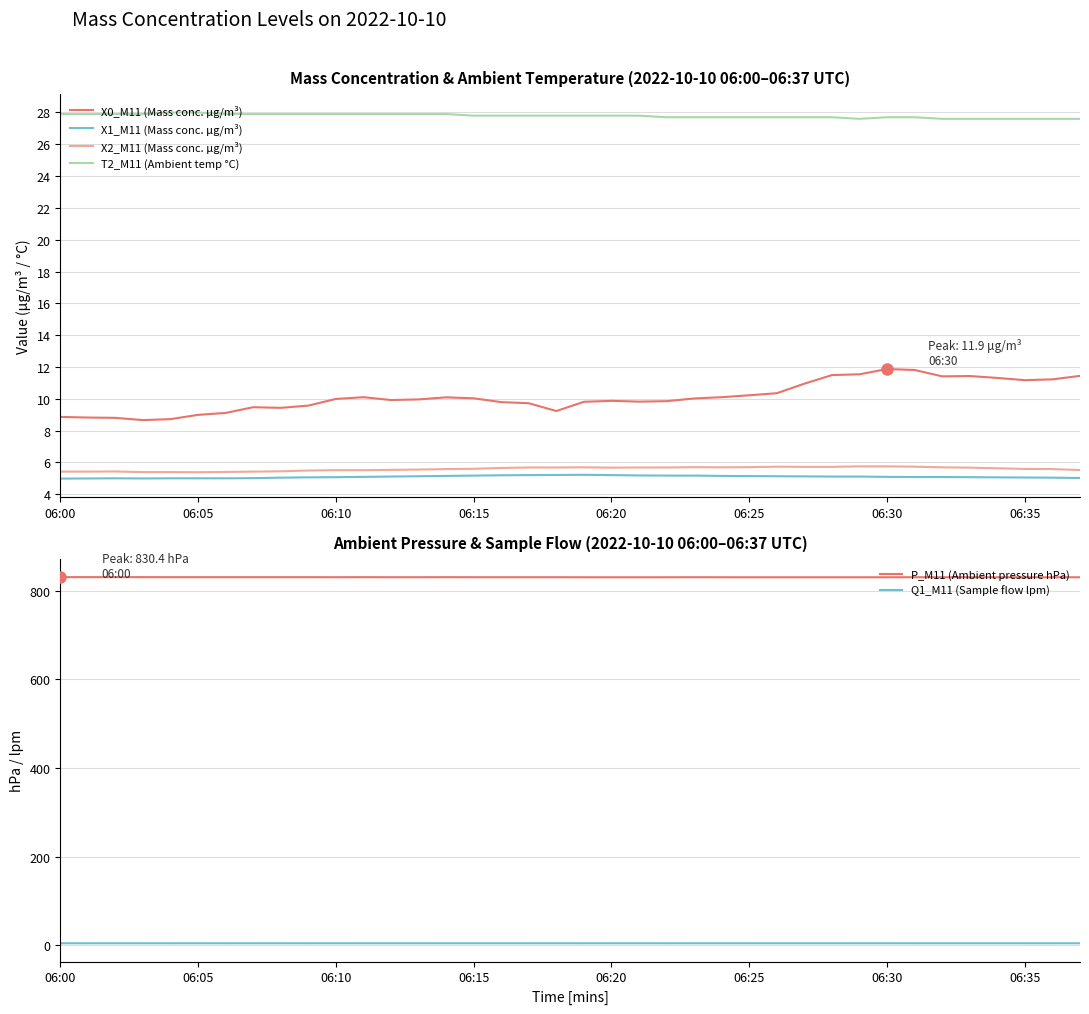

True or false: X0_M11 (Mass conc. μg/m³) and X2_M11 (Mass conc. μg/m³) intersect in this chart.

False